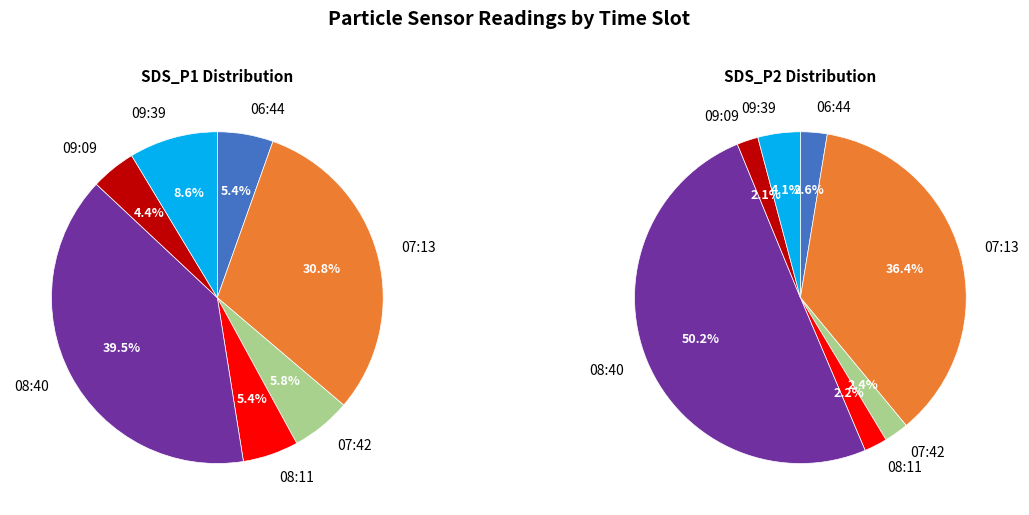

Is it true that 08:58 is 9% of the pie?

False